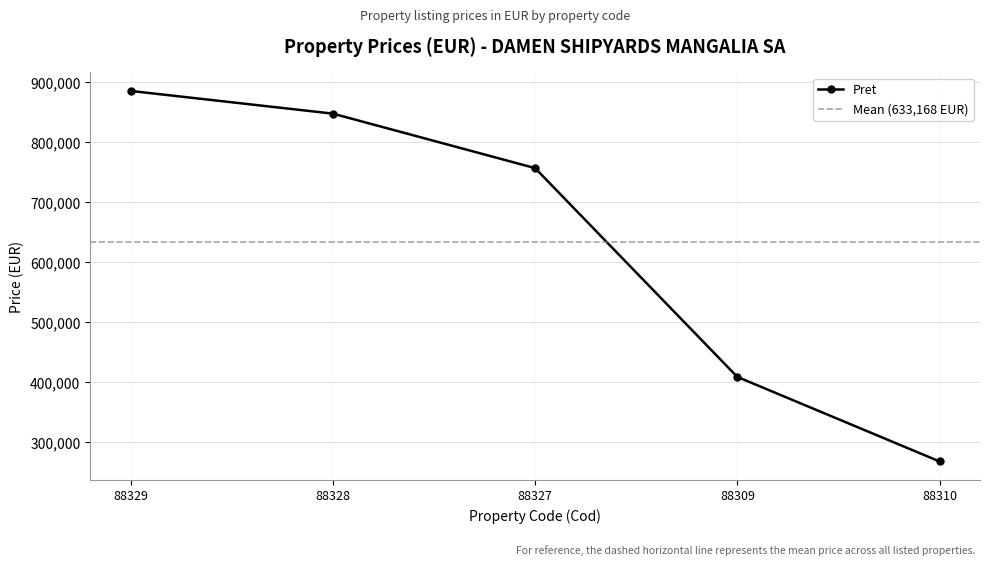

What is the label of the 2nd point from the right?

88309